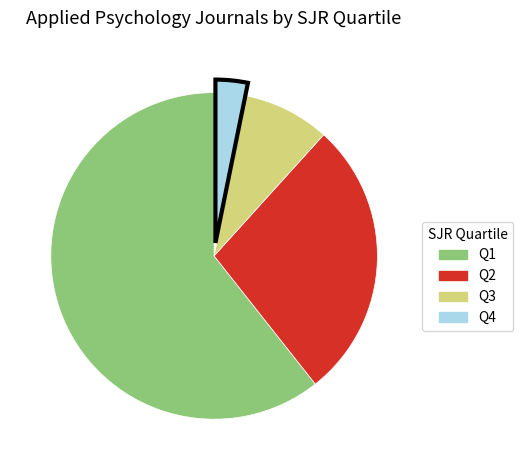

Combined, do Q1 and Q2 account for over 50%?

Yes